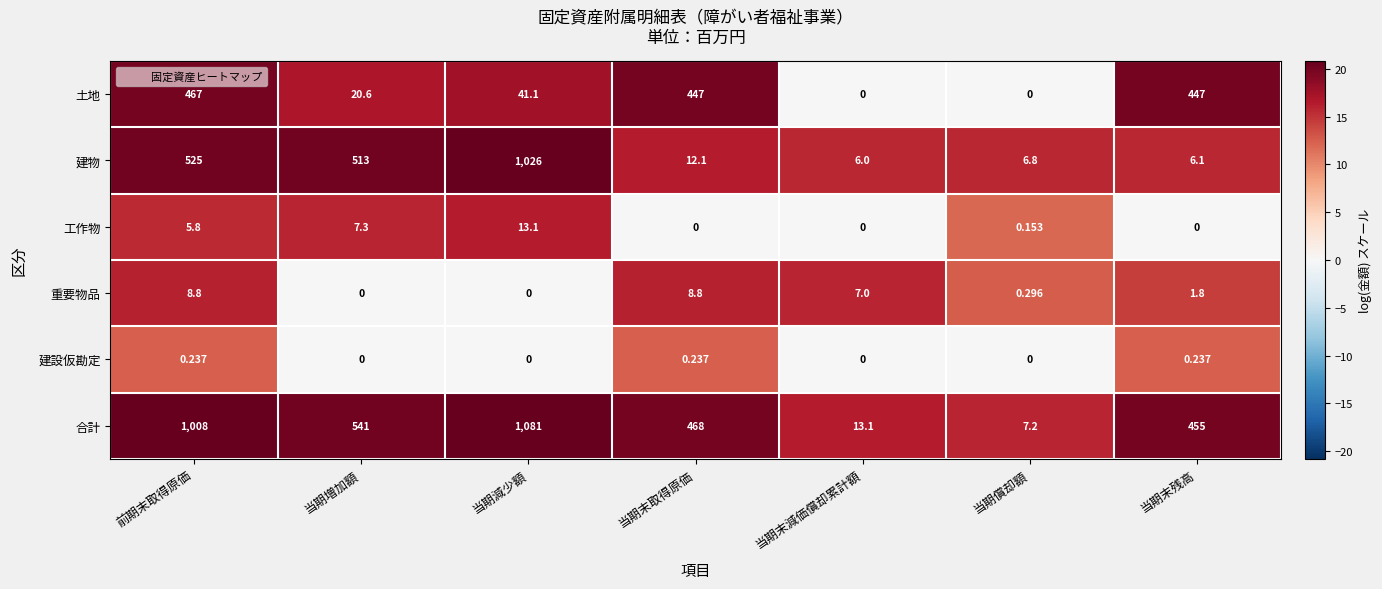

What is the total value across all series at 当期減少額?

2161.2